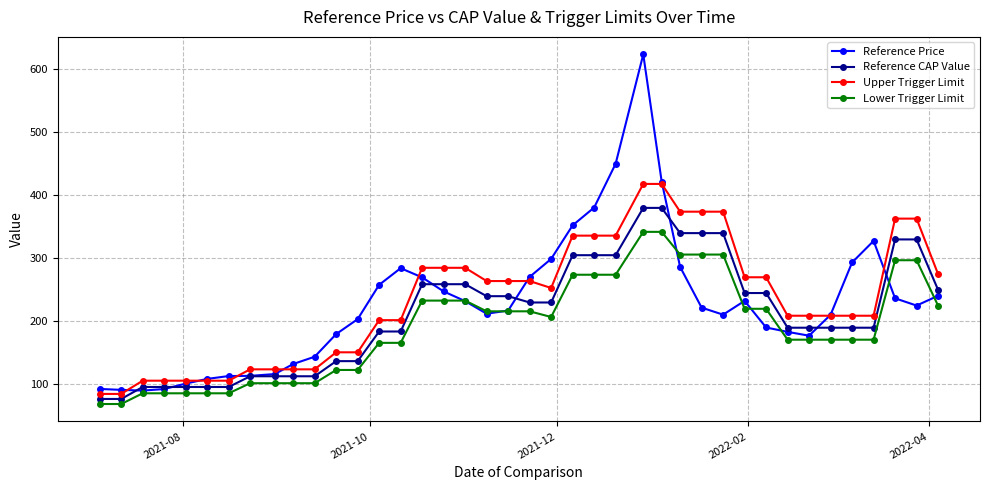

What is the maximum value for Upper Trigger Limit?

418.0